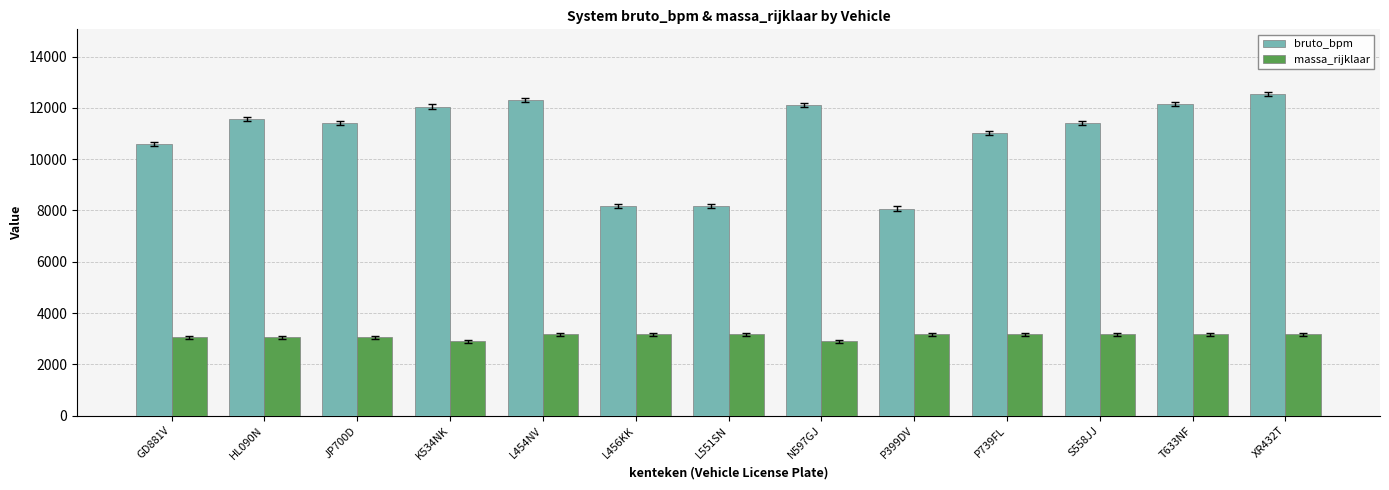

Which series has the widest spread of values?

bruto_bpm